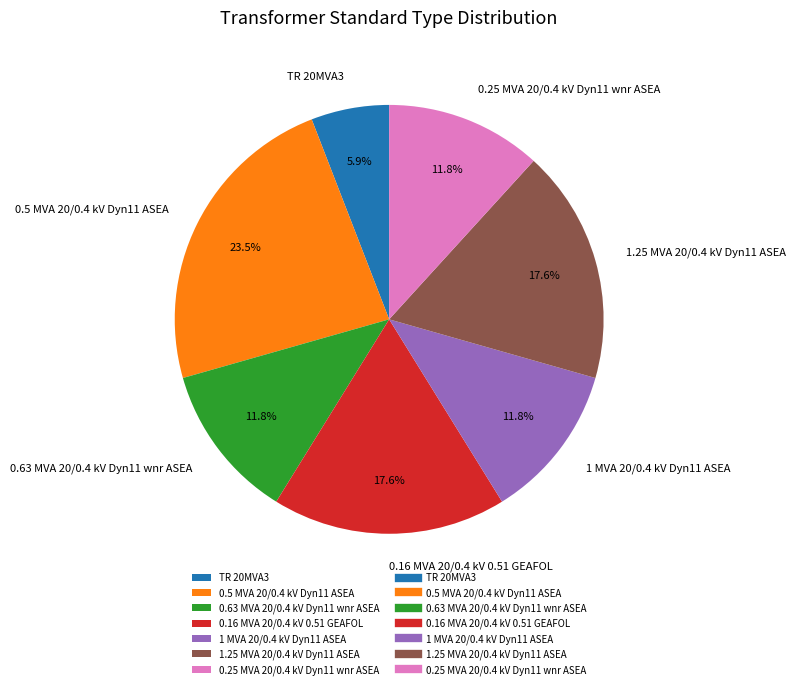

Approximately how many times larger is the value at 1 MVA 20/0.4 kV Dyn11 ASEA compared to 0.5 MVA 20/0.4 kV Dyn11 ASEA?

0.5